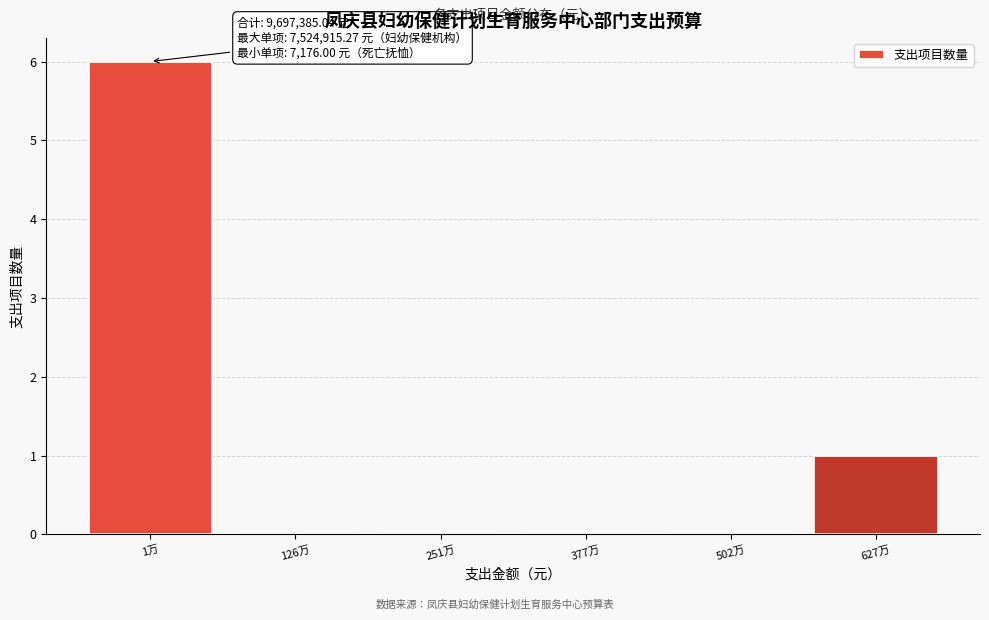

Reading left to right, list all the values displayed in this chart.

1万=6	126万=0	251万=0	377万=0	502万=0	627万=1